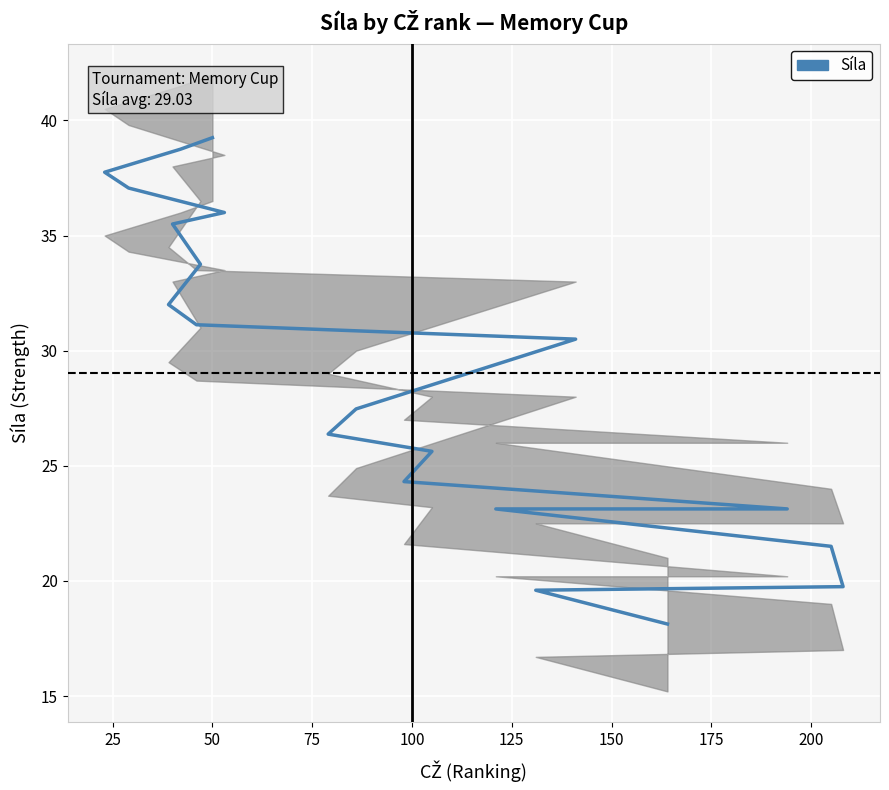

How many lines are shown in the chart?

1